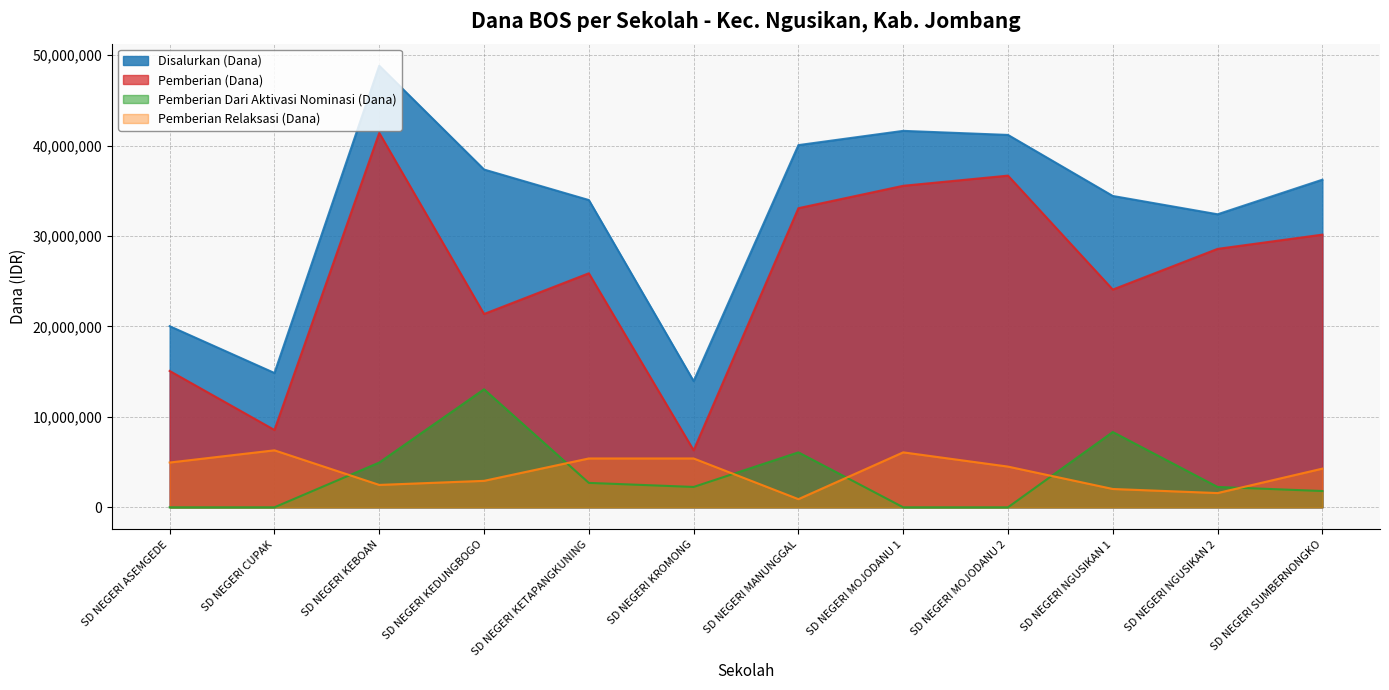

What position from the left is SD NEGERI MOJODANU 1?

8